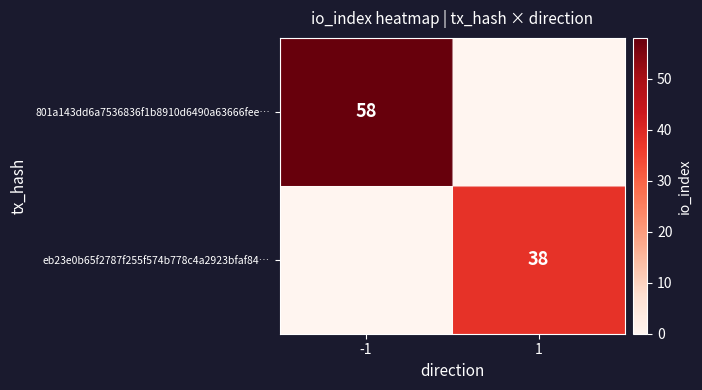

The value of eb23e0b65f2787f255f574b778c4a2923bfaf84… at 1 is 38. True or false?

True